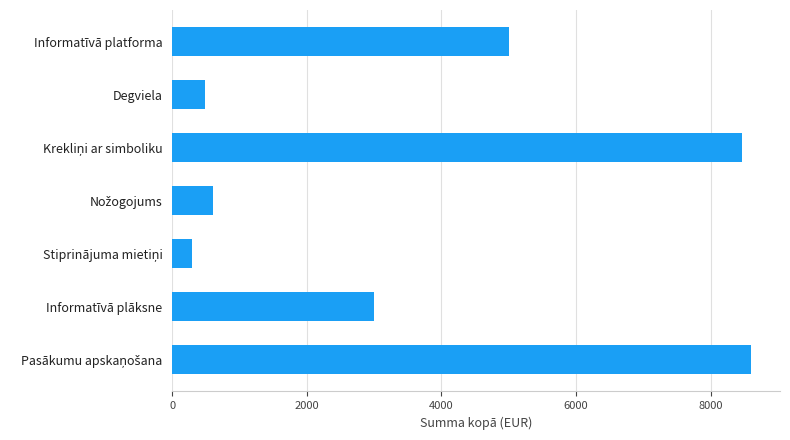

Between Informatīvā plāksne and Informatīvā platforma, which is larger?

Informatīvā platforma